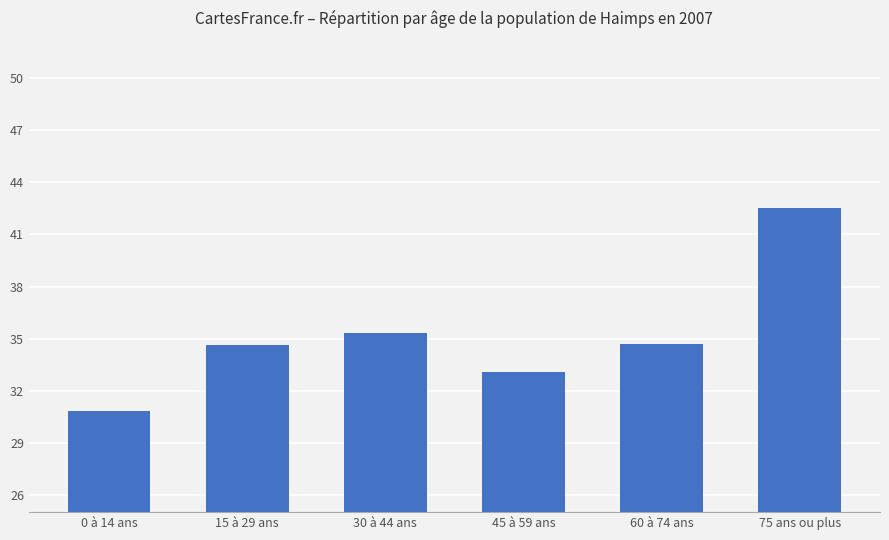

Are the bars grouped side by side (vs. stacked)?

No